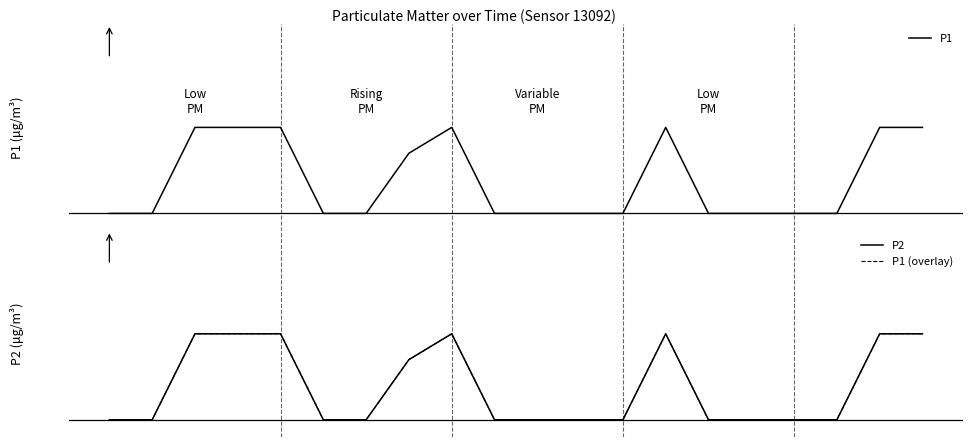

The P1 series shows 0.2 at 13. True or false?

False